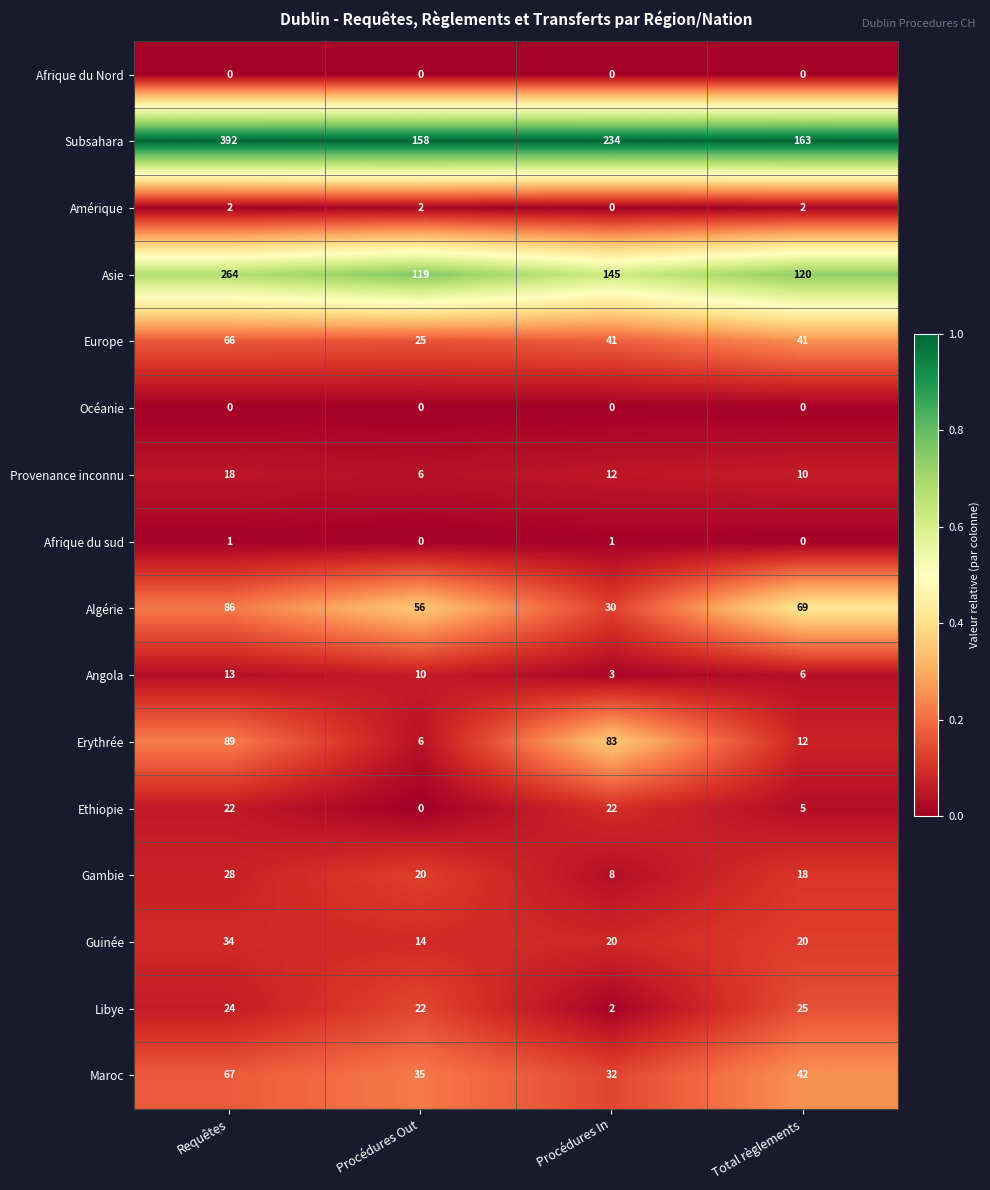

Which series has the widest spread of values?

Subsahara